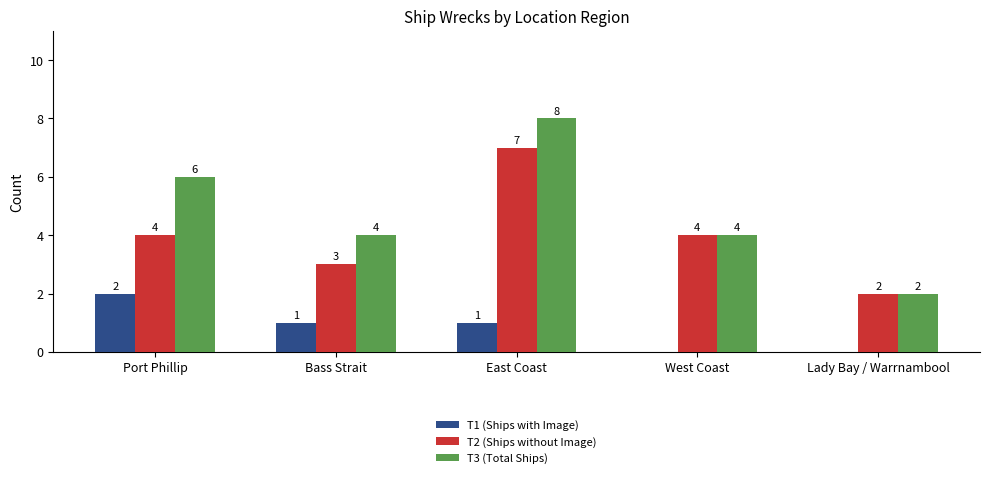

What is the total value across all series at Port Phillip?

12